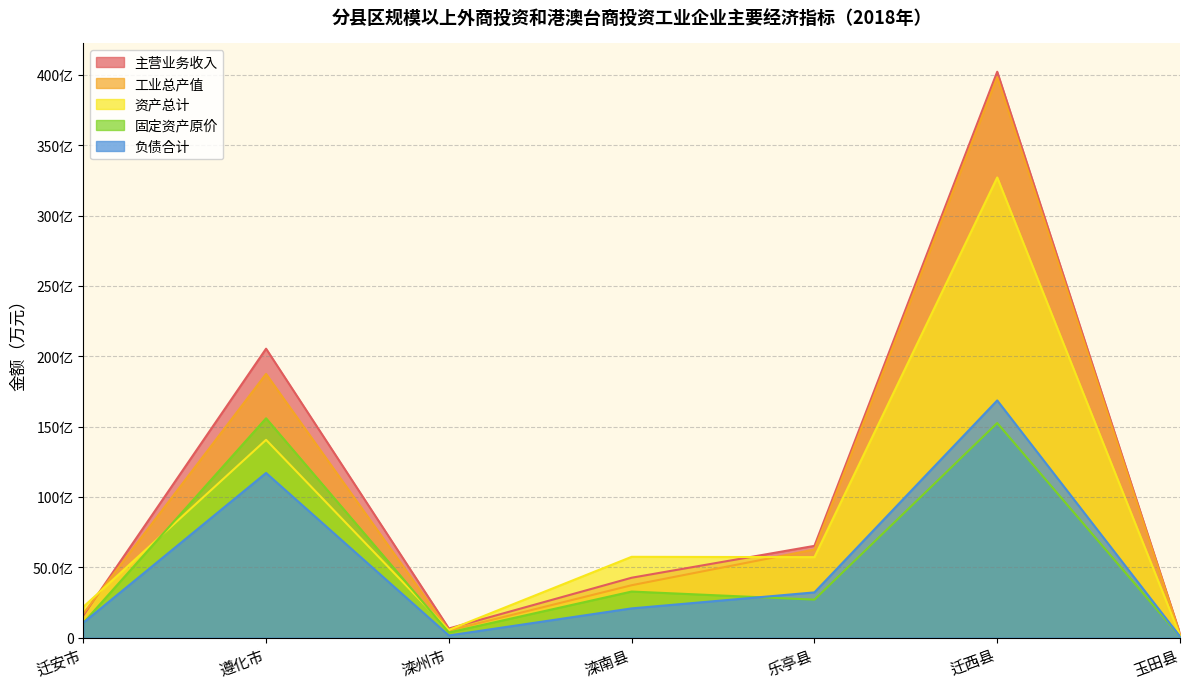

Which category has the highest value in the 工业总产值 series?

迁西县